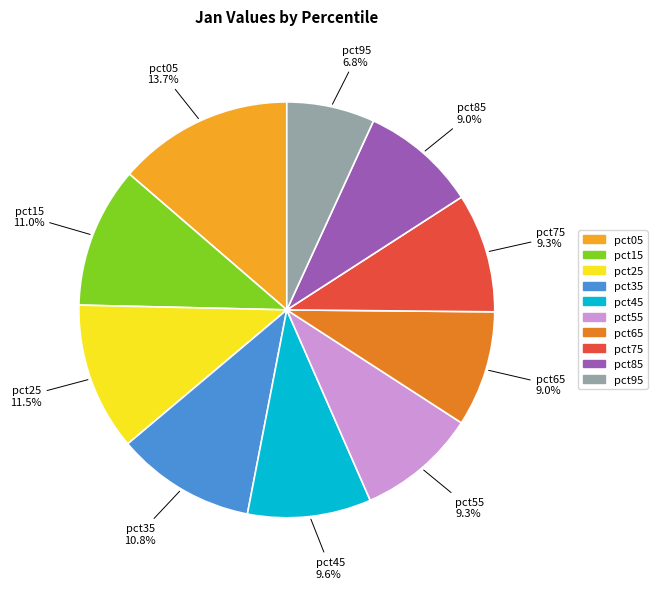

What is the total percentage of pct65 and pct25?

20.5%